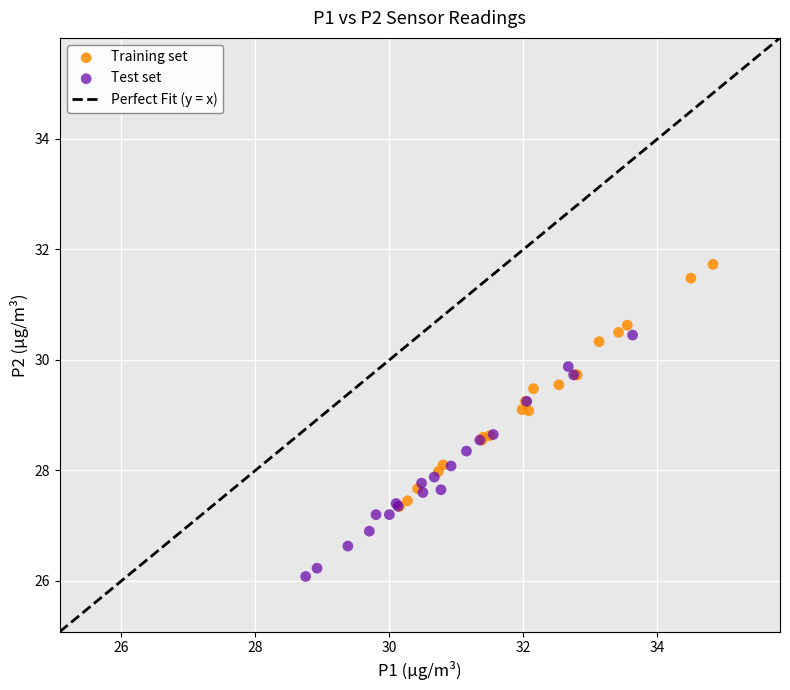

Which series contains the highest Y value?

Training set